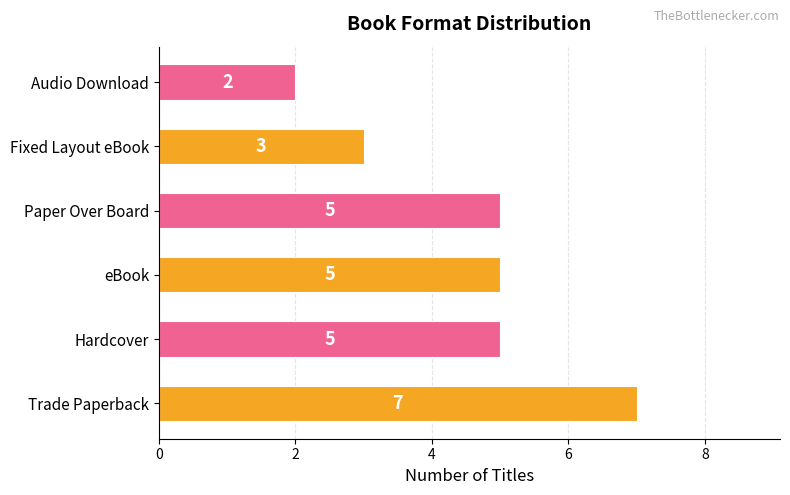

What is the maximum value shown in the chart?

7